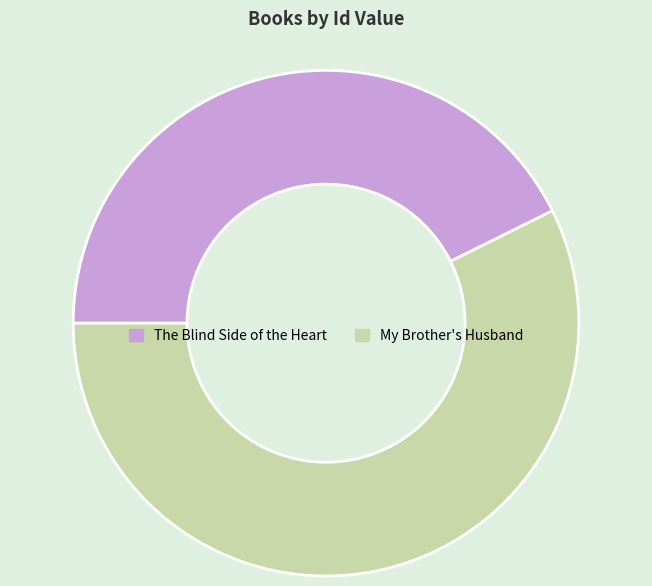

Which slice represents more than half of the pie?

My Brother's Husband